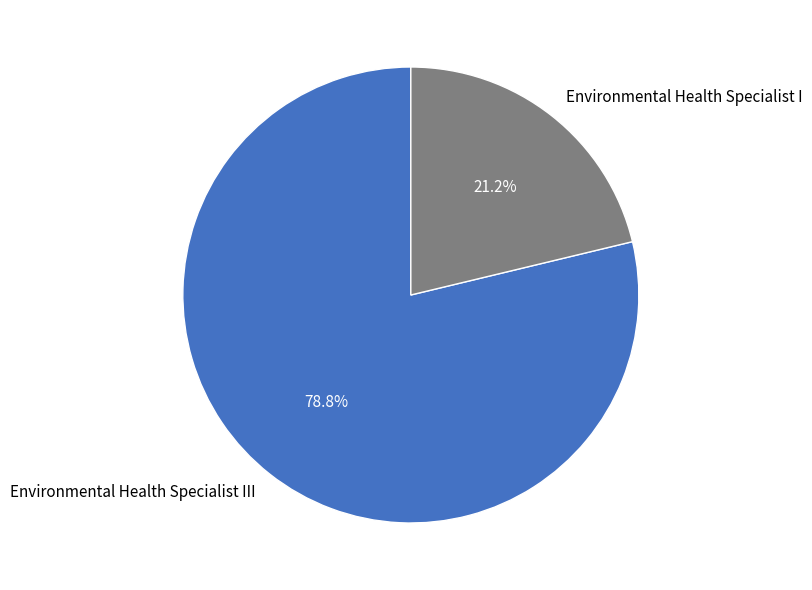

Count the number of slices in the pie.

2